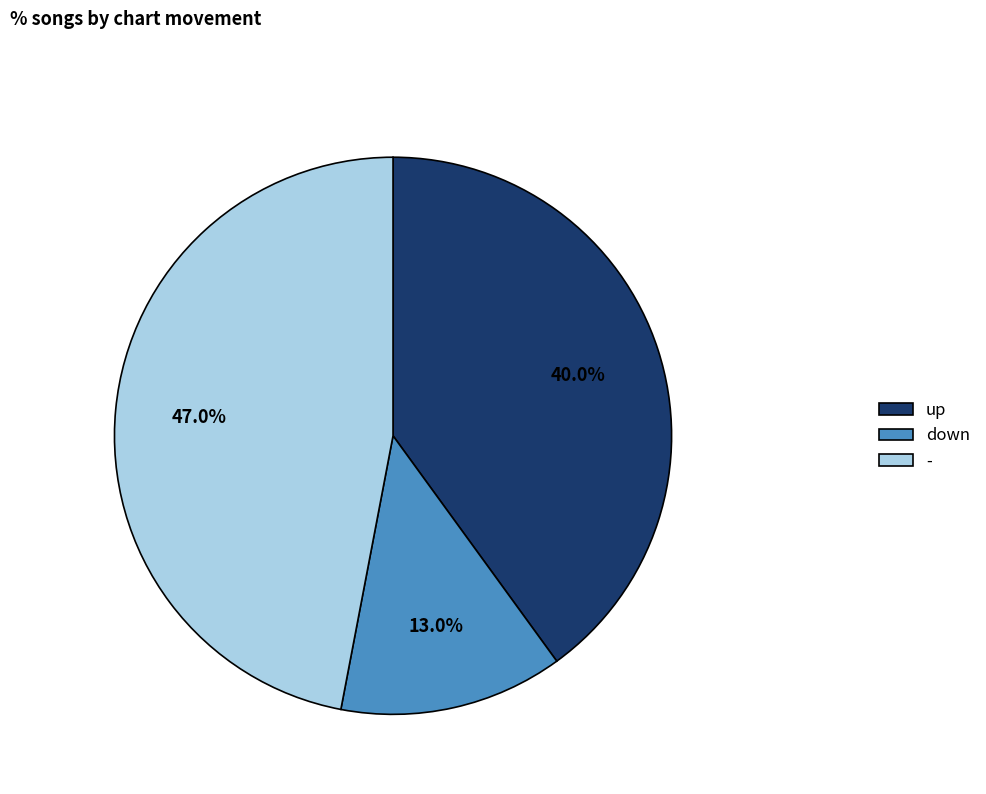

What is the largest slice in the pie chart?

-